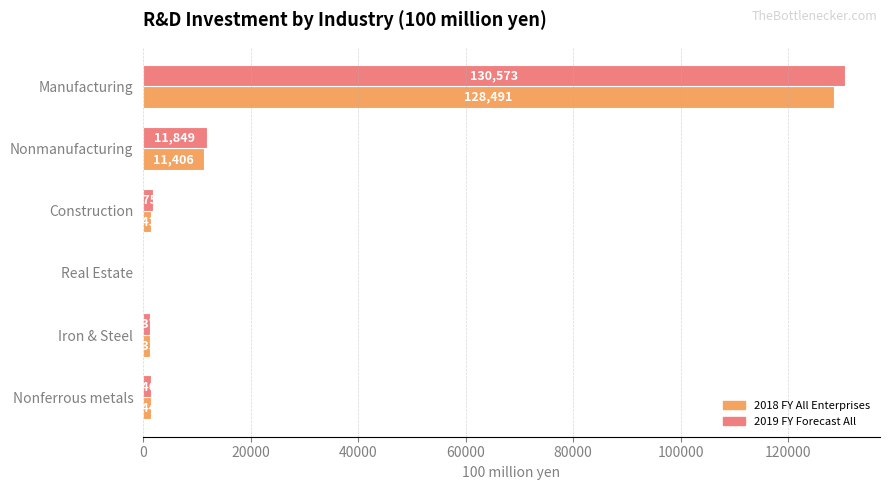

How many categories are shown in the chart?

6